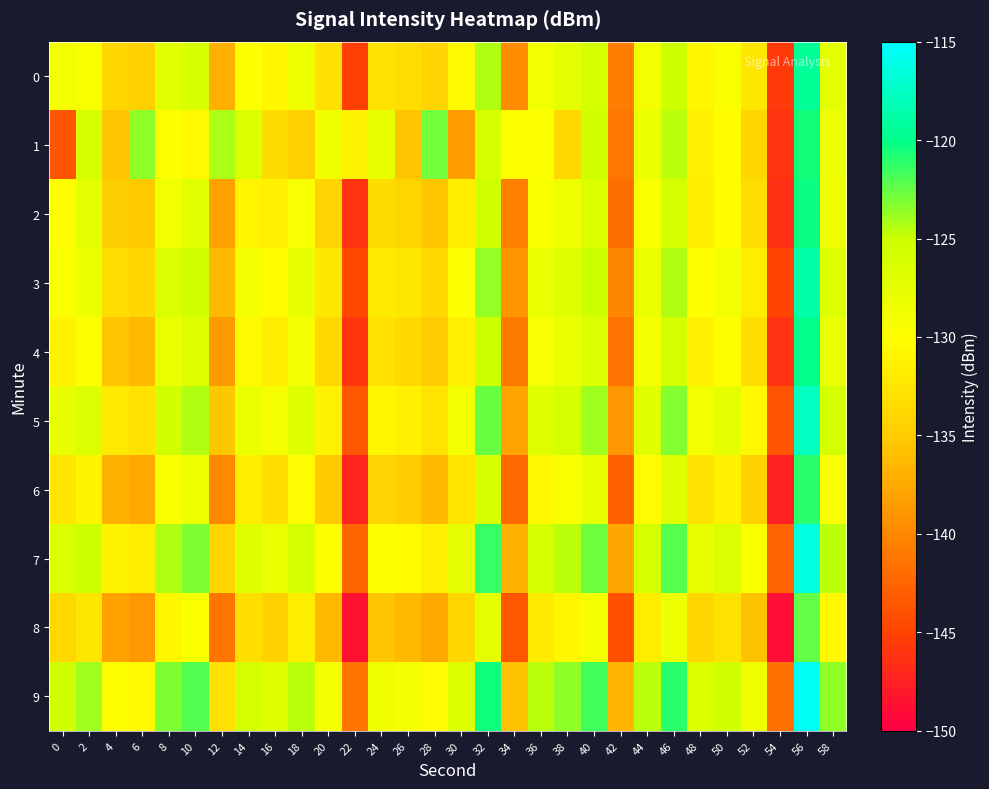

Between 16 and 26, which is larger?

16